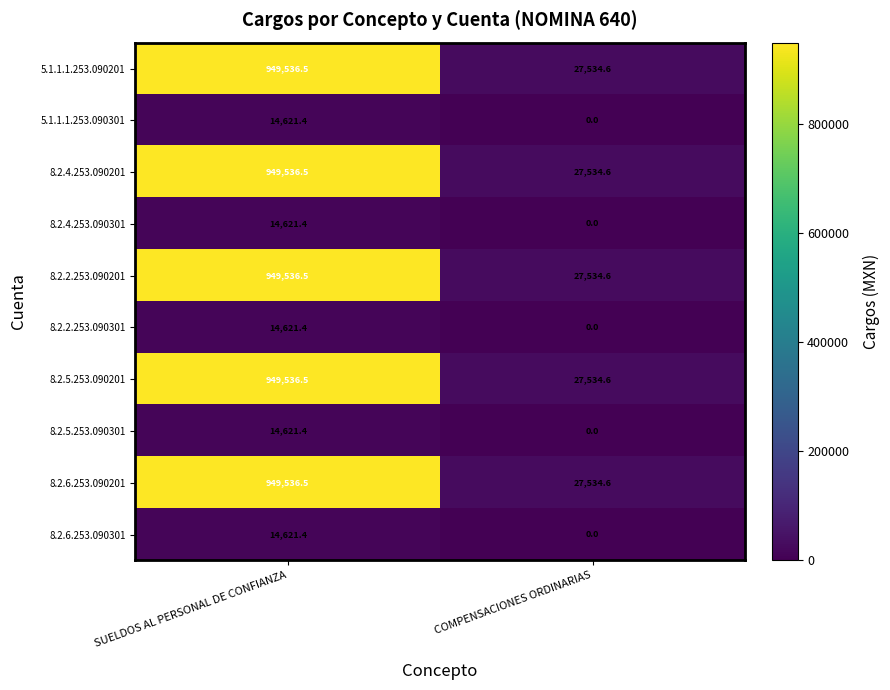

List the labels in order of 8.2.2.253.090301 value, smallest first.

COMPENSACIONES ORDINARIAS, SUELDOS AL PERSONAL DE CONFIANZA